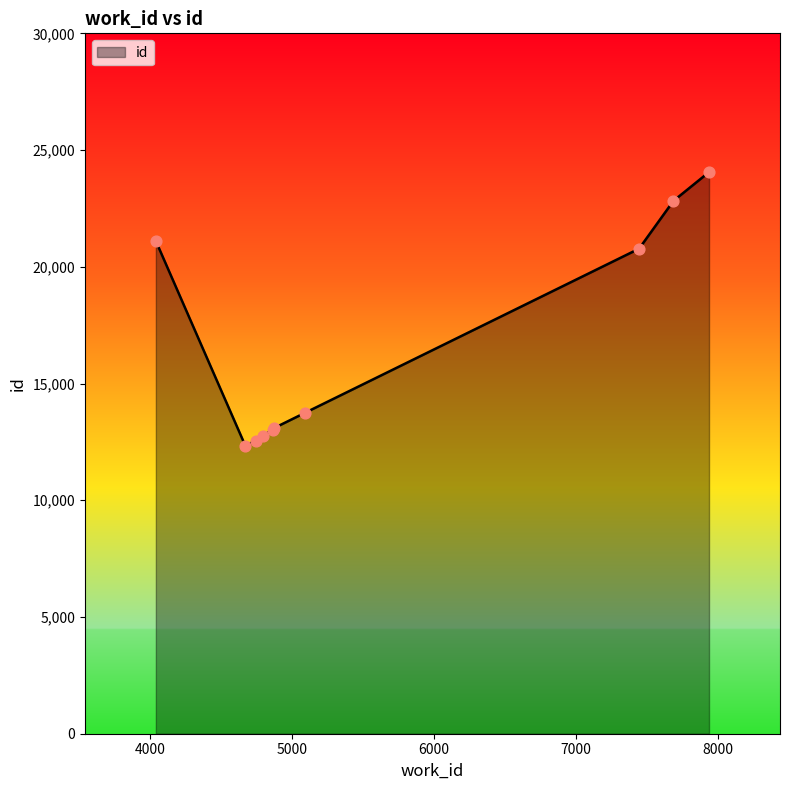

What is the minimum value shown in the chart?

12328